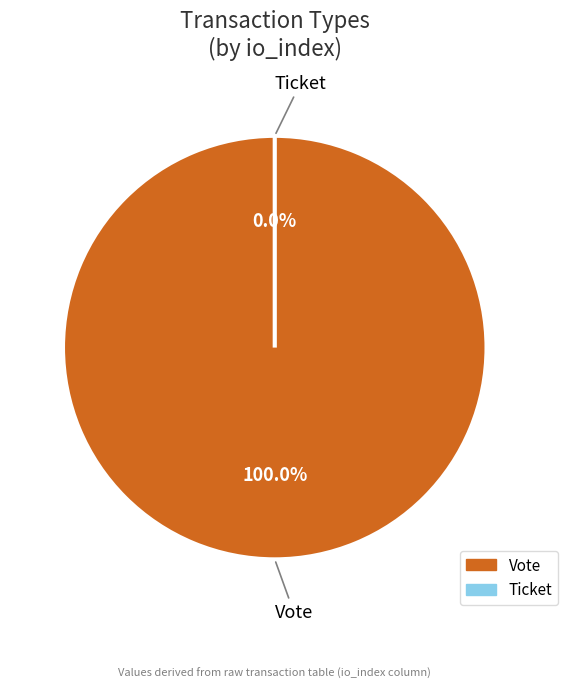

Is it true that Ticket is 1% of the pie?

False